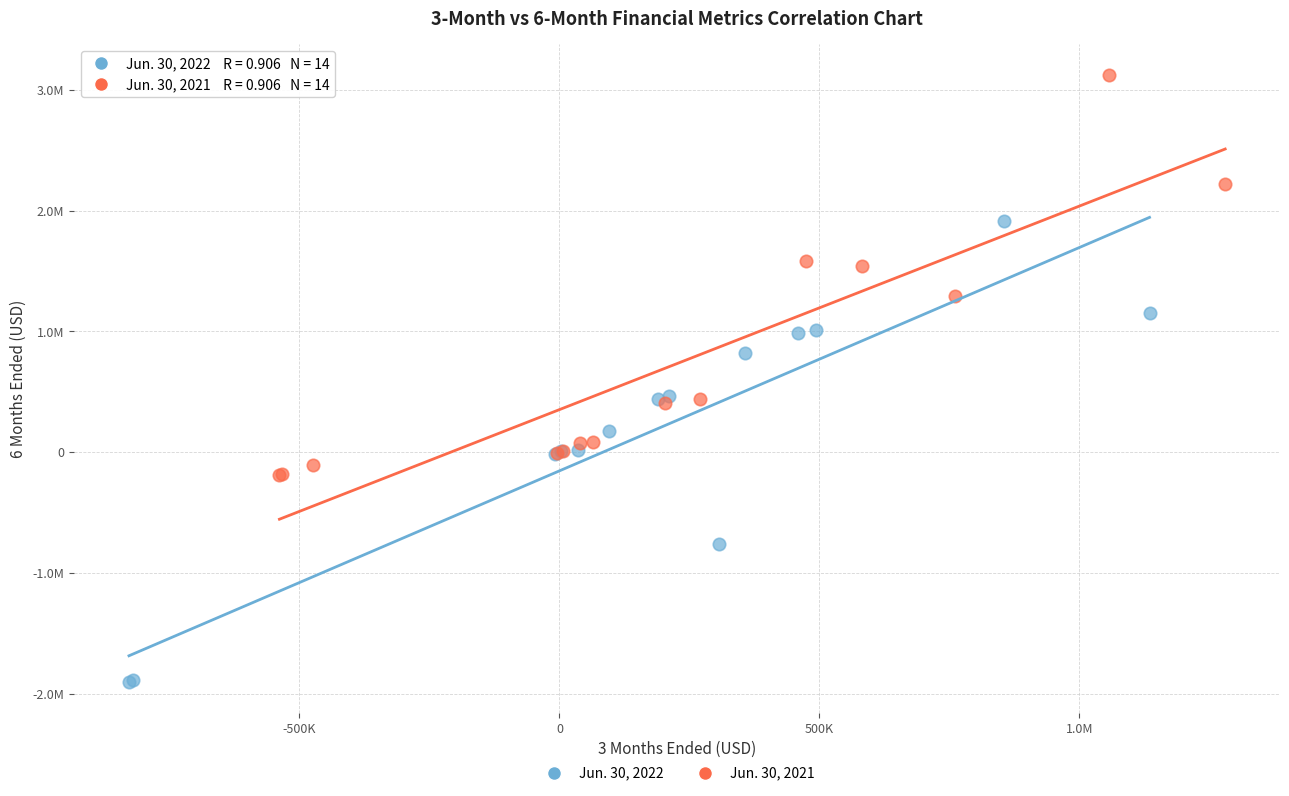

What are all the series names shown in the legend?

Jun. 30, 2022, Jun. 30, 2021